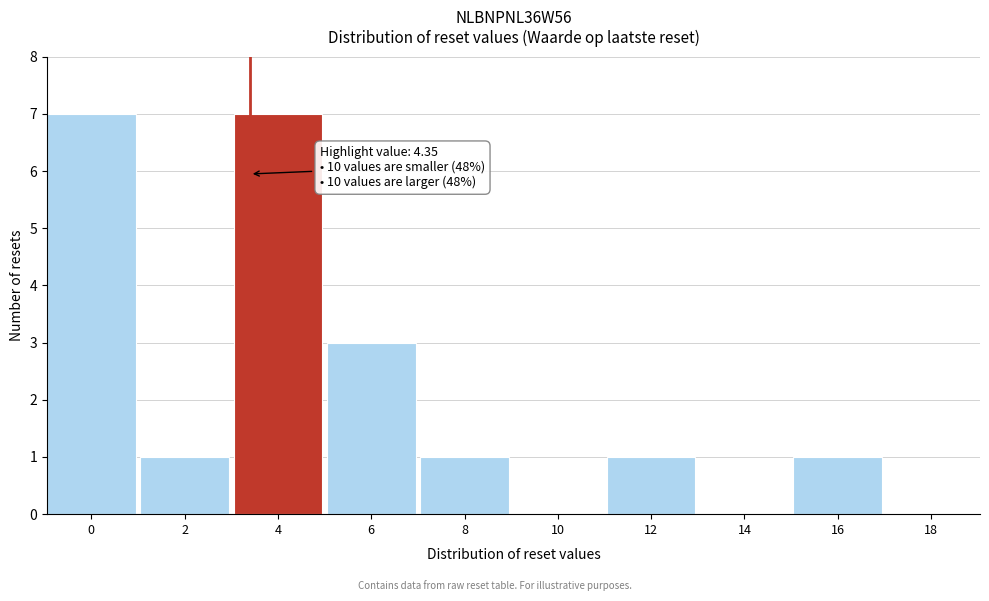

Reading left to right, extract all data points from this chart.

0=7	2=1	4=7	6=3	8=1	10=0	12=1	14=0	16=1	18=0